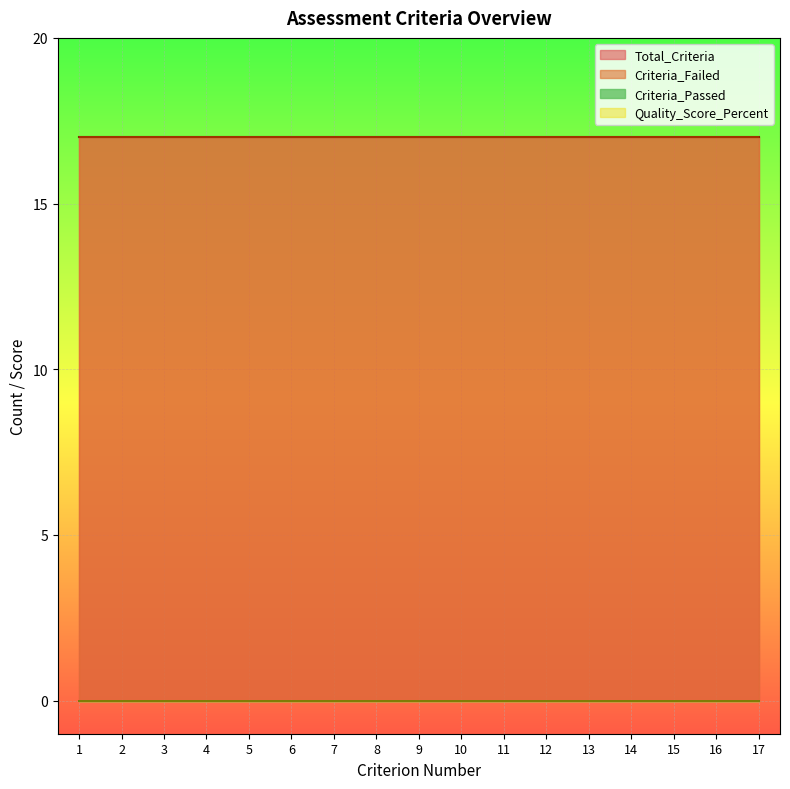

At which label does Criterion_Number first exceed 9?

10